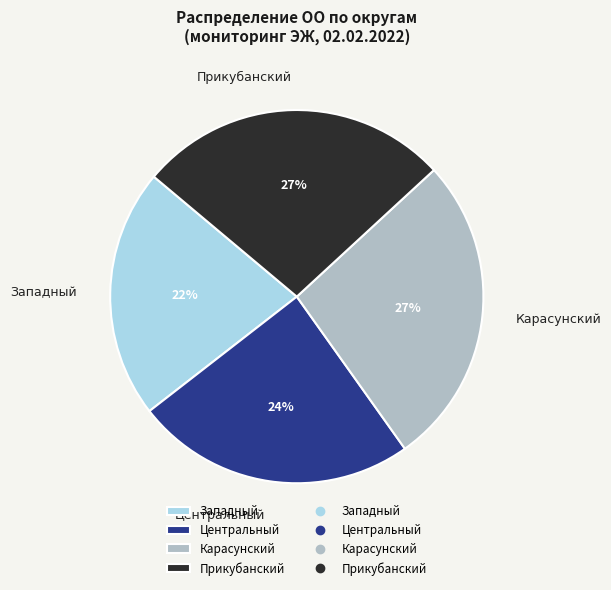

Is the sum of Прикубанский and Центральный greater than half?

Yes